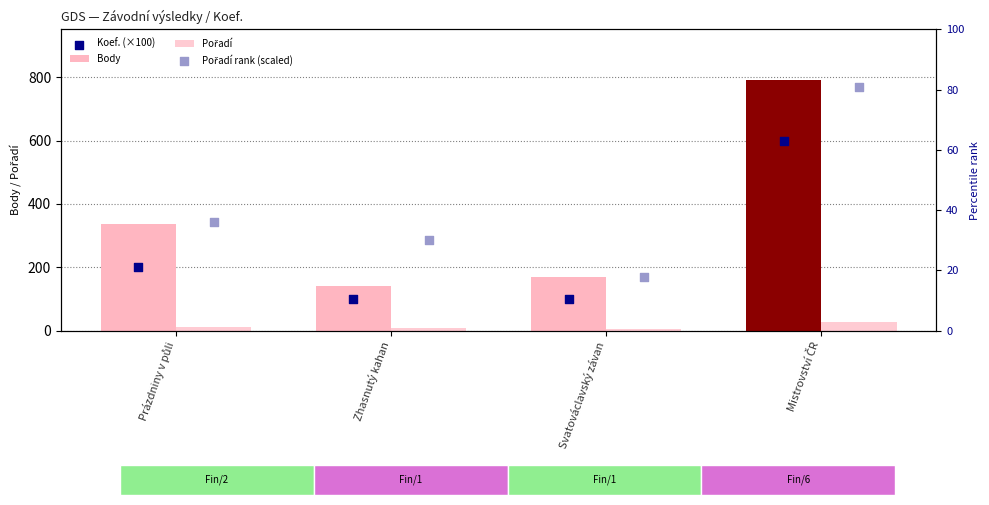

Which series has the widest spread of Y values?

Body